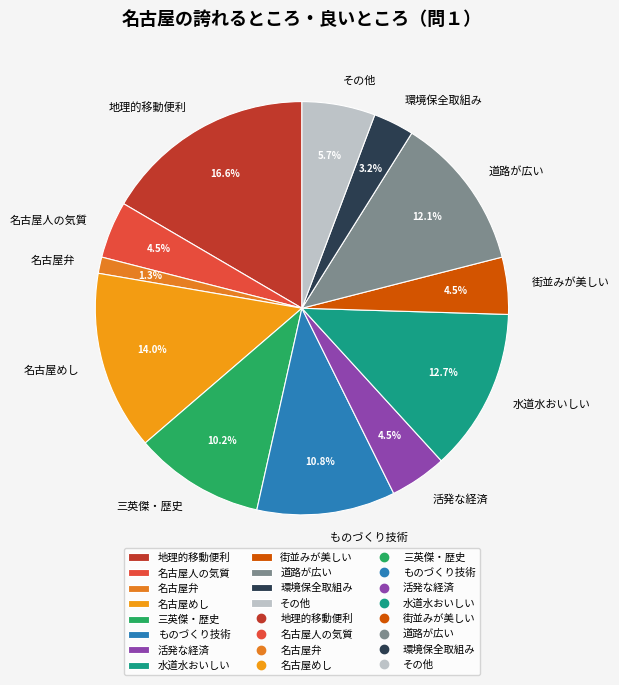

What is the ratio of the value at ものづくり技術 to the value at 名古屋めし?

0.8